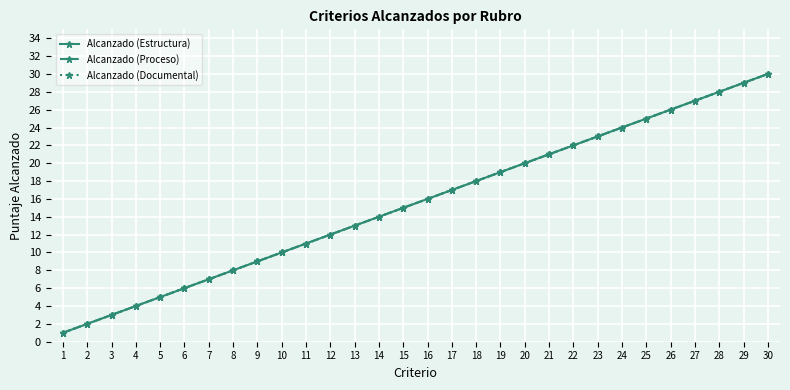

Reading left to right, what are all the values shown in this chart?

Alcanzado (Estructura): 1=1	2=2	3=3	4=4	5=5	6=6	7=7	8=8	9=9	10=10	11=11	12=12	13=13	14=14	15=15	16=16	17=17	18=18	19=19	20=20	21=21	22=22	23=23	24=24	25=25	26=26	27=27	28=28	29=29	30=30
Alcanzado (Proceso): 1=1	2=2	3=3	4=4	5=5	6=6	7=7	8=8	9=9	10=10	11=11	12=12	13=13	14=14	15=15	16=16	17=17	18=18	19=19	20=20	21=21	22=22	23=23	24=24	25=25	26=26	27=27	28=28	29=29	30=30
Alcanzado (Documental): 1=1	2=2	3=3	4=4	5=5	6=6	7=7	8=8	9=9	10=10	11=11	12=12	13=13	14=14	15=15	16=16	17=17	18=18	19=19	20=20	21=21	22=22	23=23	24=24	25=25	26=26	27=27	28=28	29=29	30=30